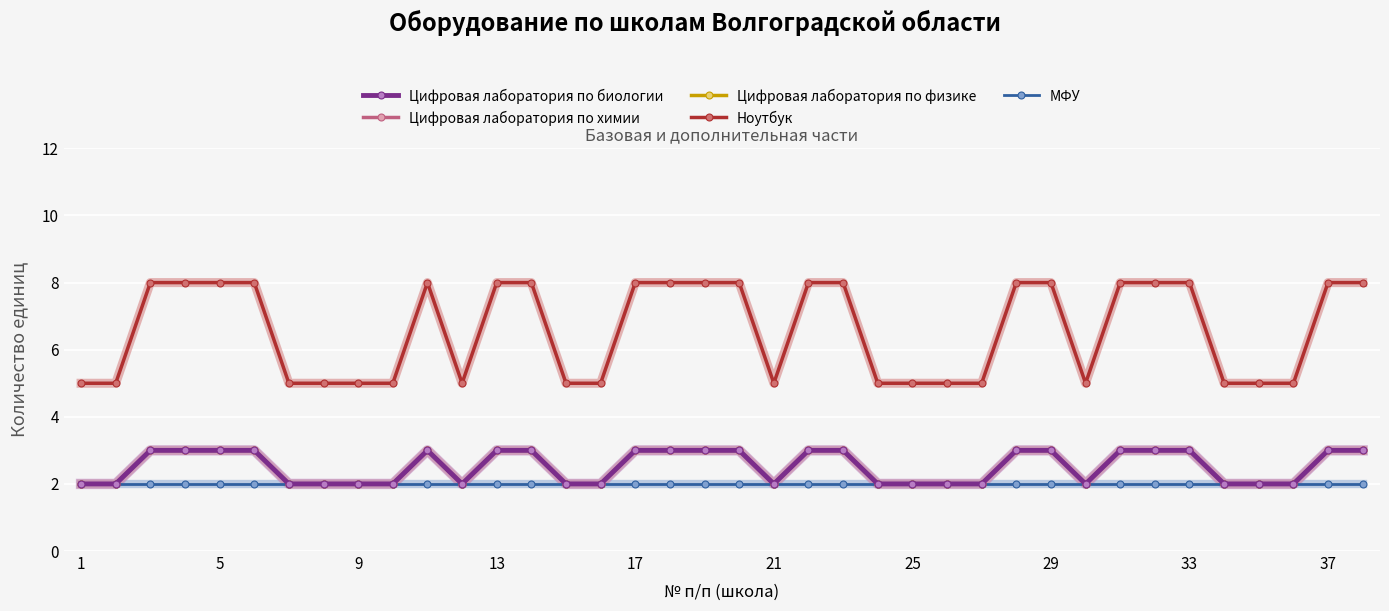

Does the chart have visible grid lines?

Yes